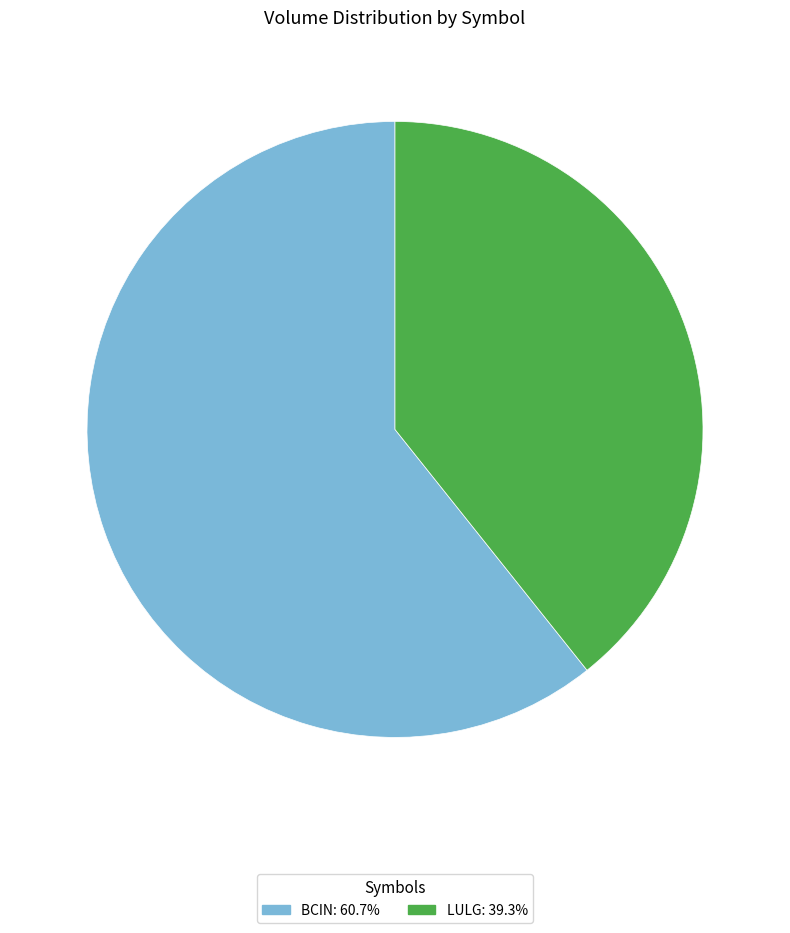

Count the number of slices in the pie.

2